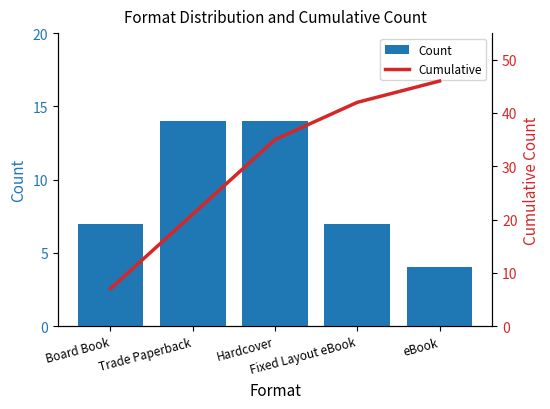

At which category is the sum across all series the highest?

eBook